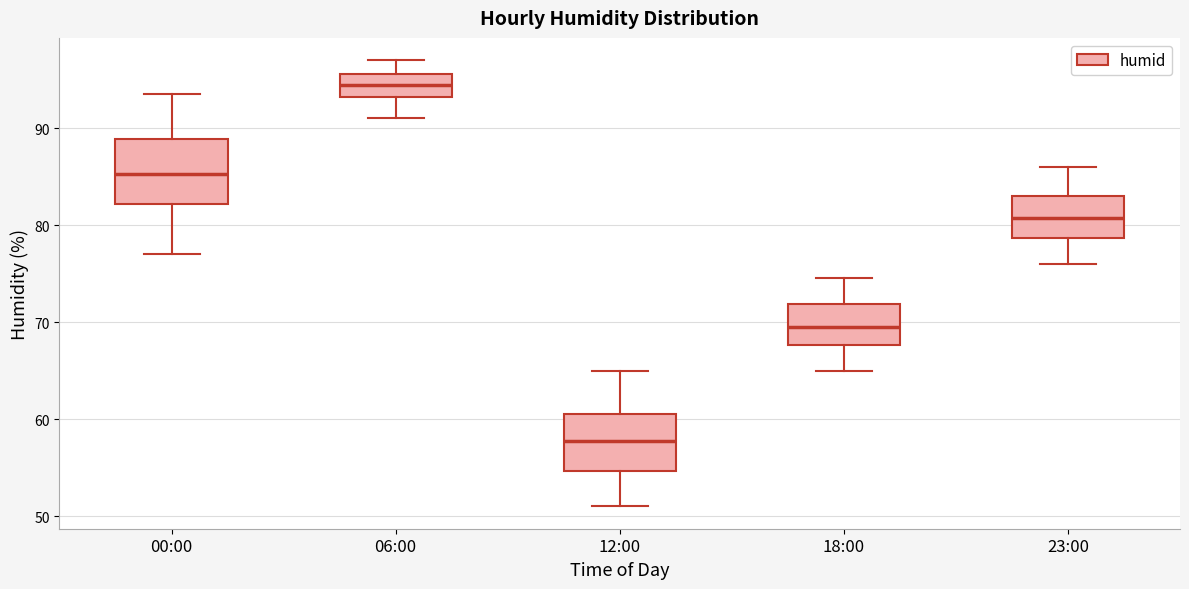

Where does the median line of the box for 12:00 sit on the y-axis? The values are not printed on the chart, so give them approximately, as read against the axis.

58